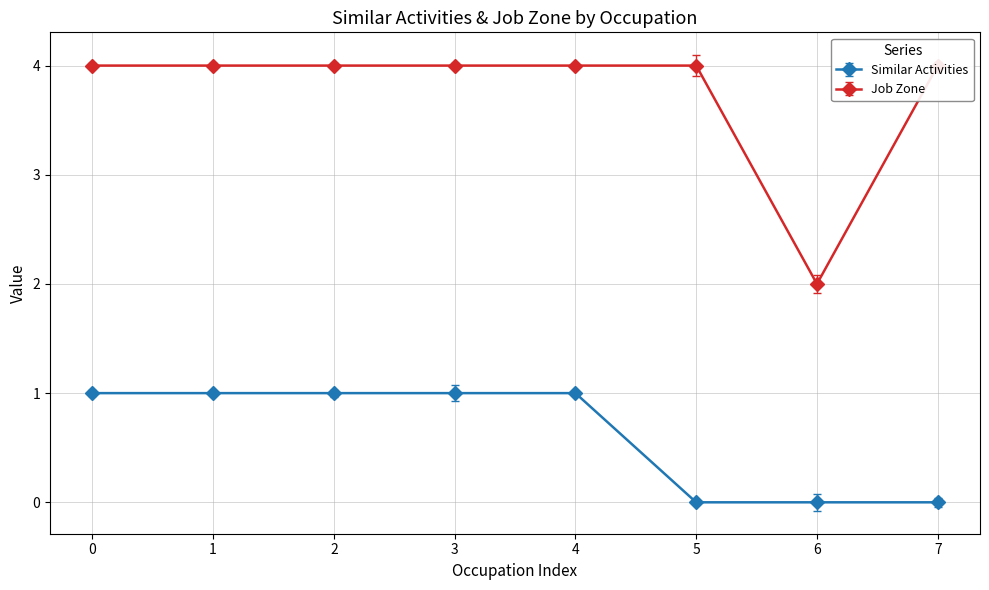

Is it true that Similar Activities equals 0 at 7?

True